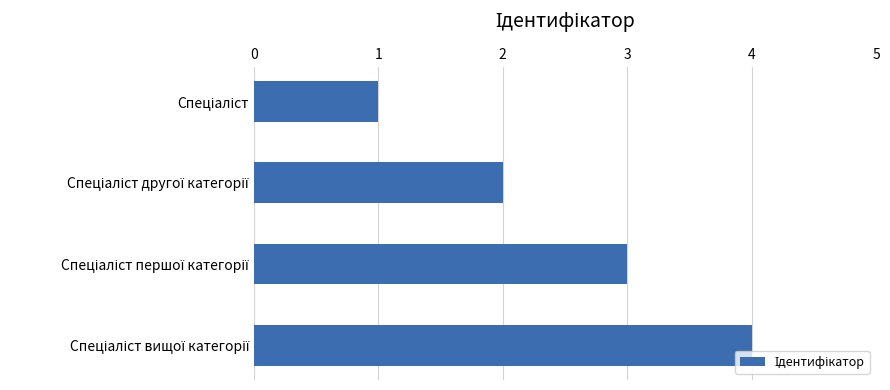

What is the difference between the maximum and minimum values?

3